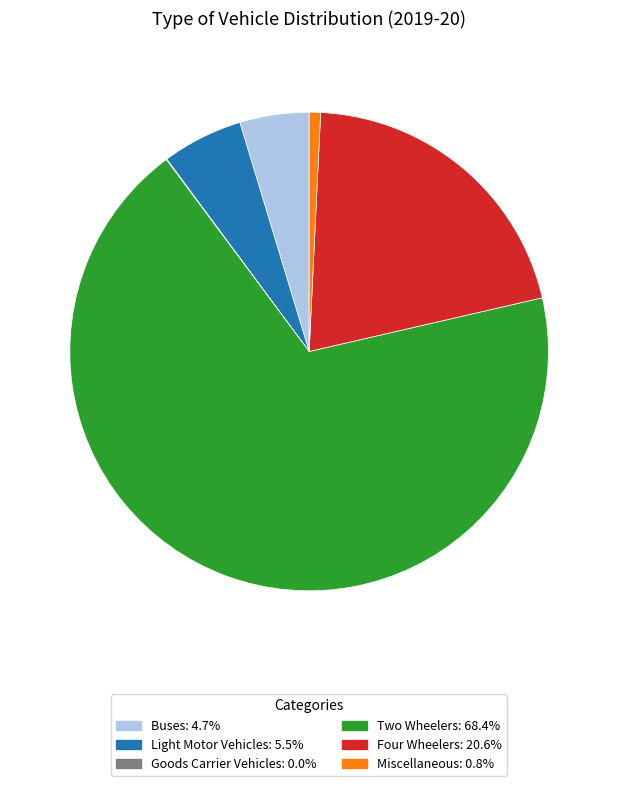

Is Miscellaneous the majority of the pie?

No